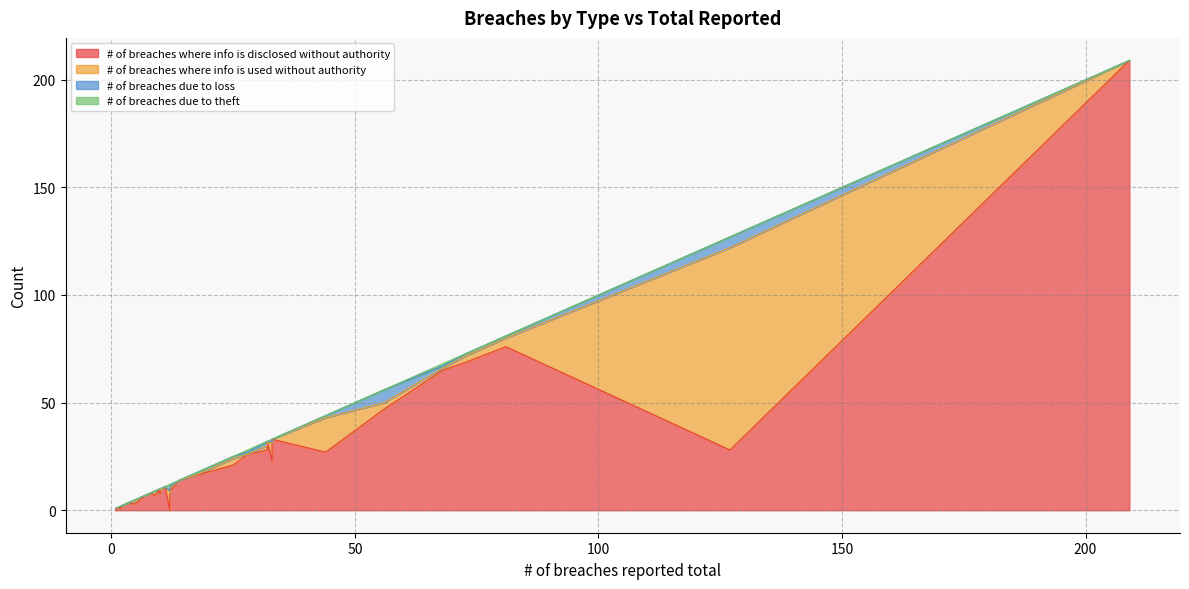

How many intersections are there between # of breaches where info is disclosed without authority and # of breaches where info is used without authority?

6